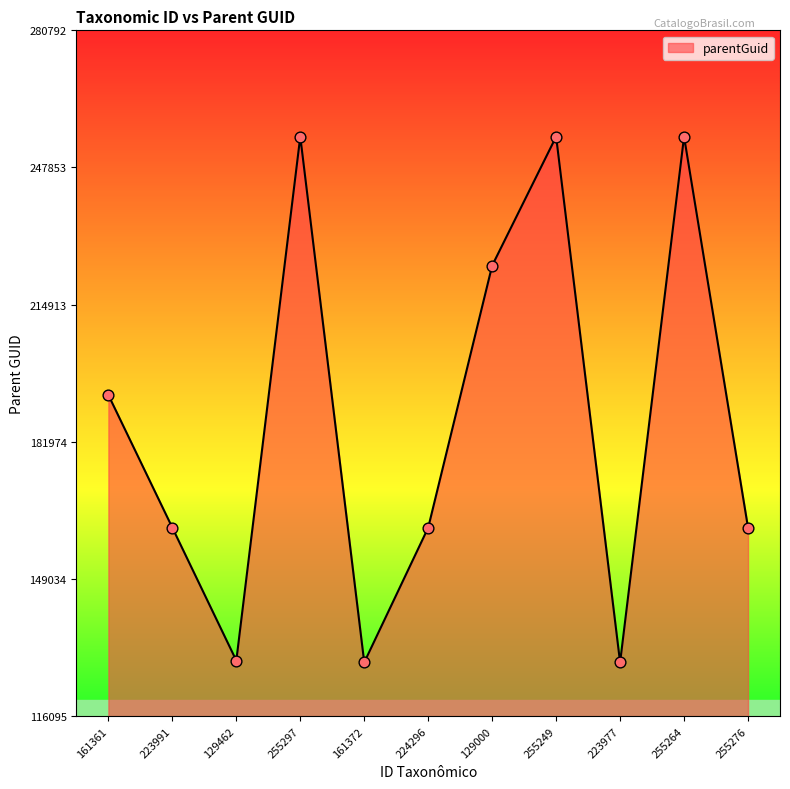

What is the change in value from 129000 to 255264?

+30968